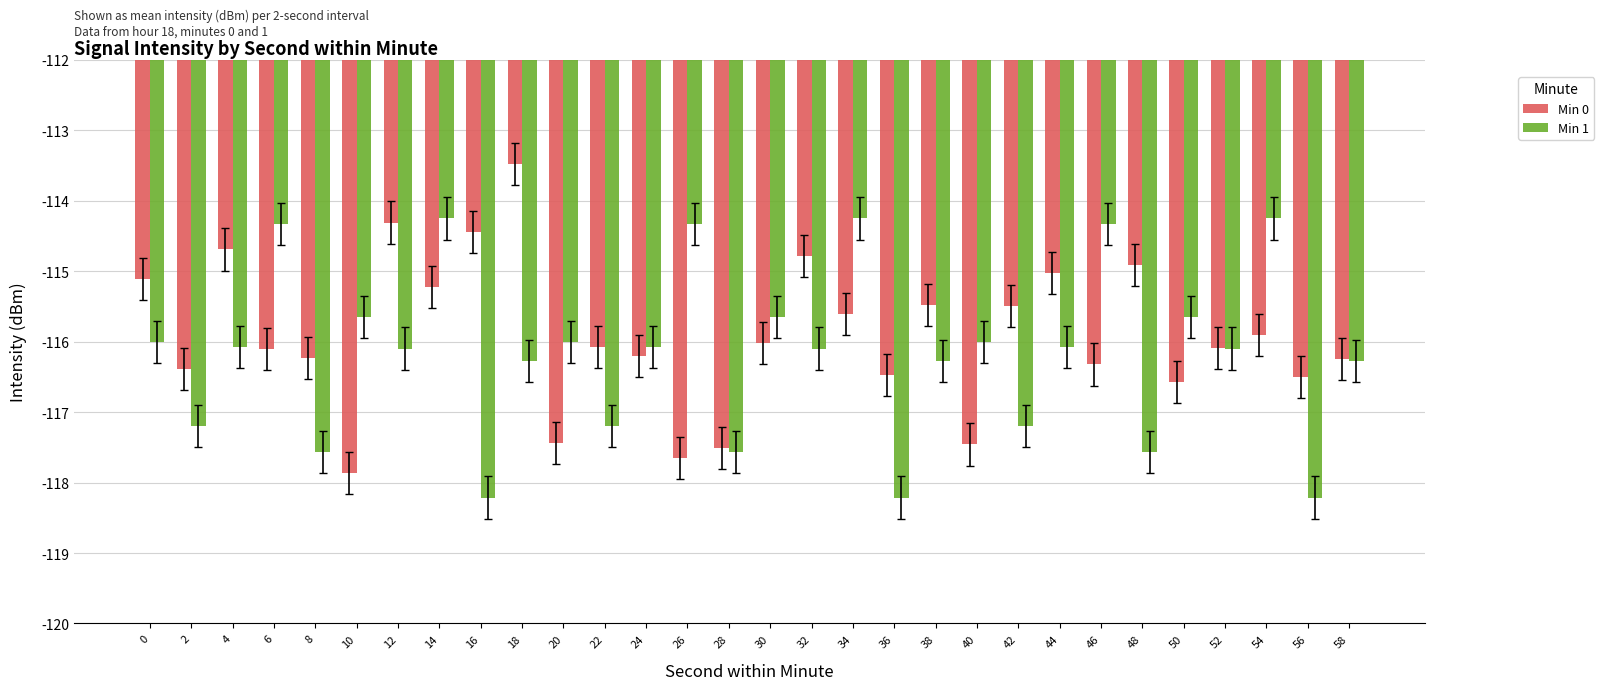

What is the total value across all series at 20?

-233.4